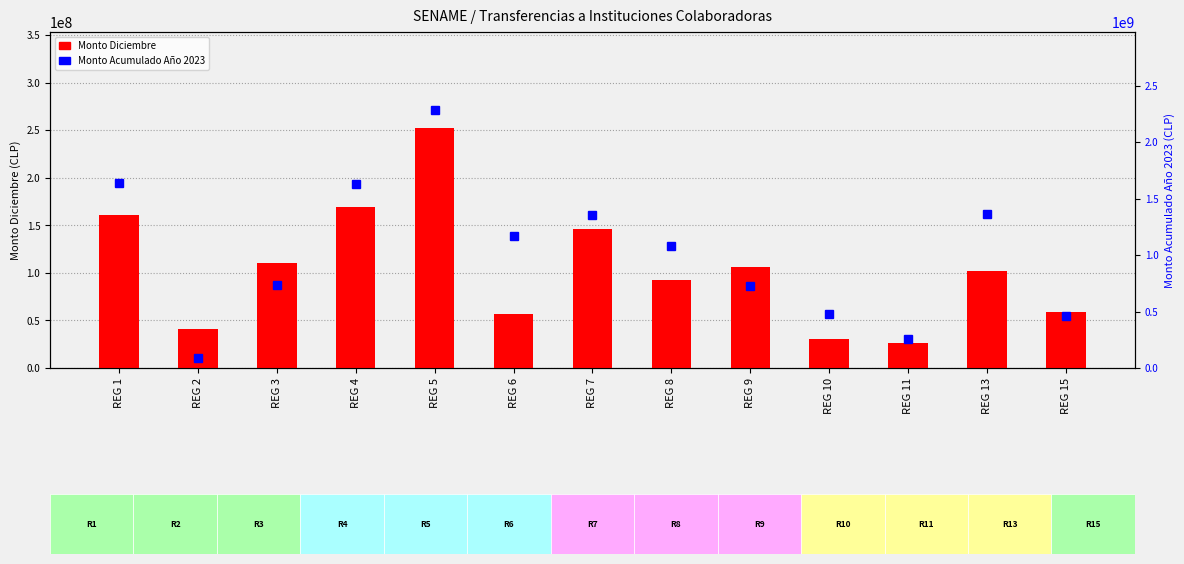

Which has a higher value, REG 9 or REG 8?

REG 9